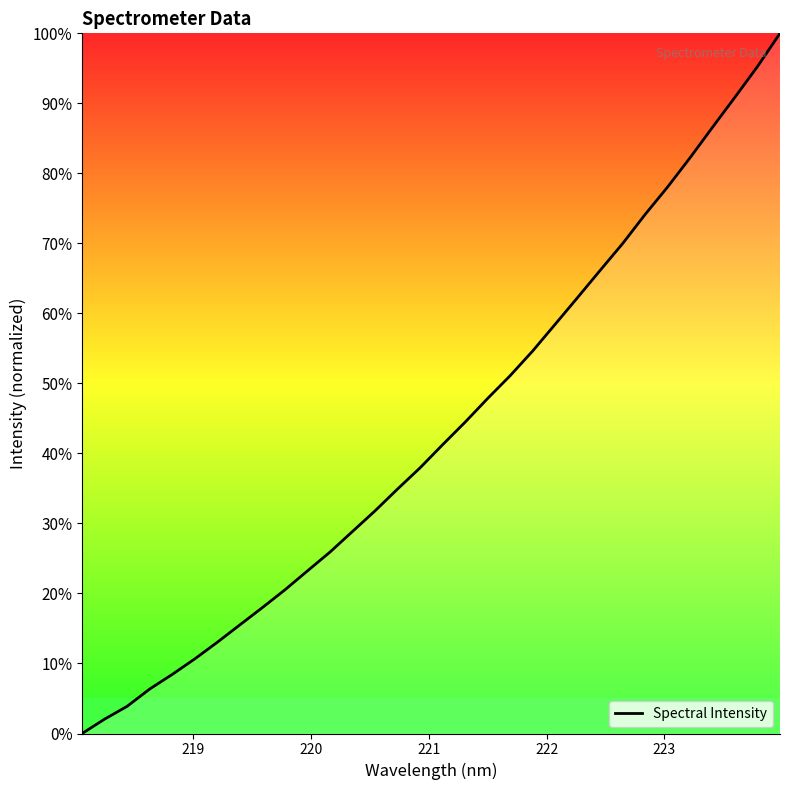

What is the difference between the maximum and minimum values?

100.0